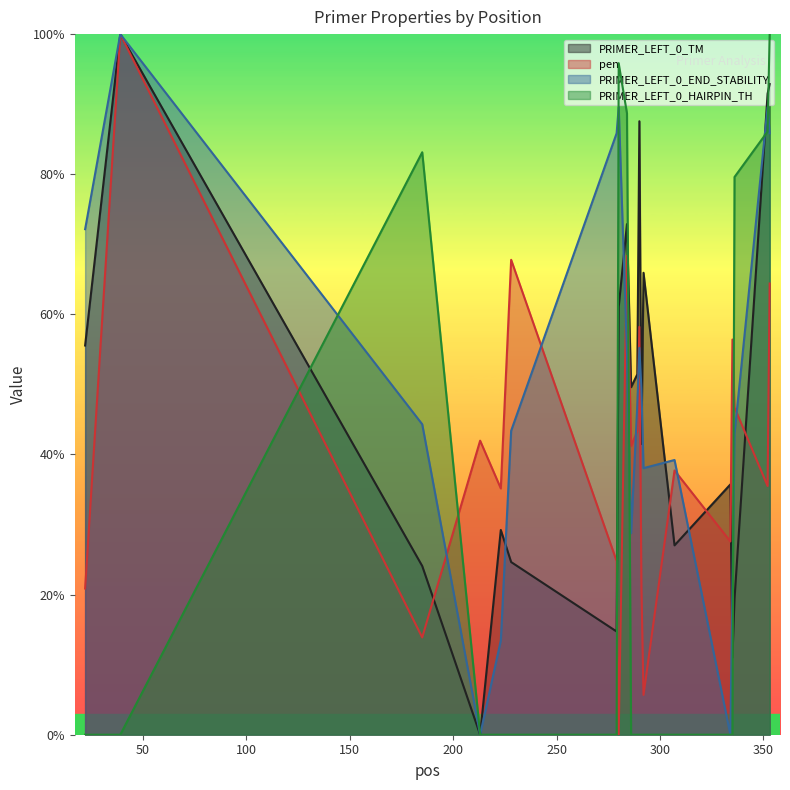

Reading left to right, what are all the values shown in this chart?

PRIMER_LEFT_0_TM: 22=55.6	39=100.0	185=24.1	213=0.0	223=29.2	228=24.6	279=14.7	280=61.0	284=72.9	286=49.6	289=51.4	290=87.6	291=41.5	292=65.9	307=27.0	334=35.7	335=11.0	336=19.3	352=91.5	353=92.9
pen: 22=20.9	39=100.0	185=13.9	213=42.0	223=35.2	228=67.8	279=24.8	280=0.0	284=68.4	286=41.2	289=43.3	290=58.2	291=20.8	292=5.7	307=37.7	334=27.6	335=56.4	336=46.7	352=35.5	353=64.4
PRIMER_LEFT_0_END_STABILITY: 22=72.2	39=100.0	185=44.3	213=0.0	223=13.5	228=43.4	279=85.8	280=89.6	284=54.5	286=28.8	289=47.1	290=55.2	291=49.4	292=38.1	307=39.2	334=0.0	335=21.1	336=42.9	352=89.6	353=85.8
PRIMER_LEFT_0_HAIRPIN_TH: 22=0.0	39=0.0	185=83.1	213=0.0	223=0.0	228=0.0	279=0.0	280=95.9	284=88.7	286=0.0	289=0.0	290=0.0	291=0.0	292=0.0	307=0.0	334=0.0	335=0.0	336=79.6	352=86.1	353=100.0